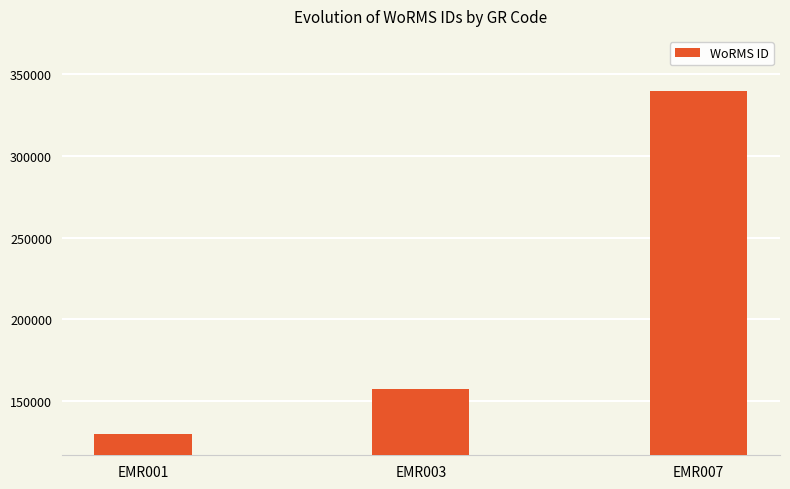

How many distinct data groups are displayed?

1